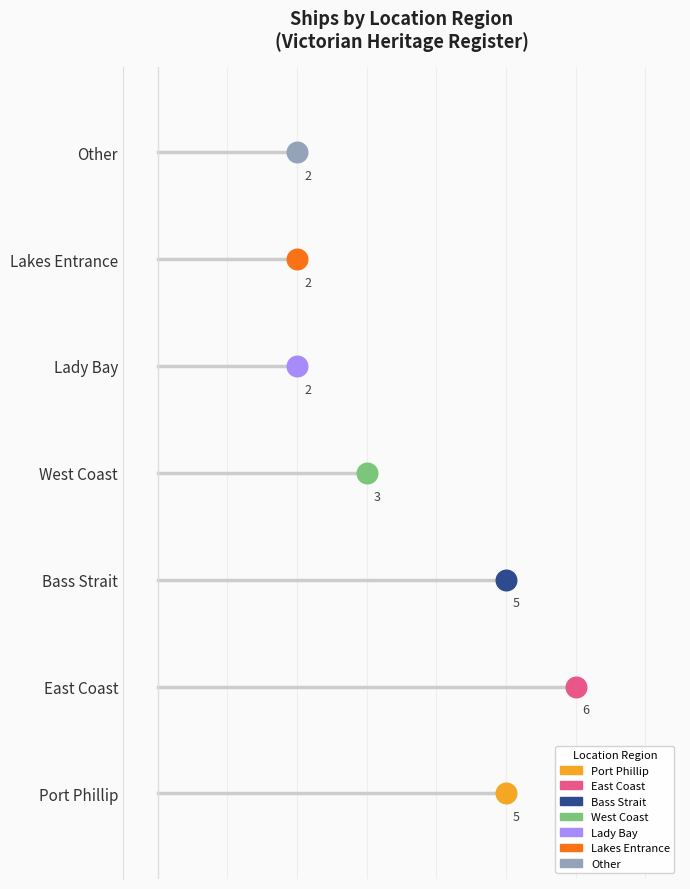

What are all the series names shown in the legend?

Port Phillip, East Coast, Bass Strait, West Coast, Lady Bay, Lakes Entrance, Other